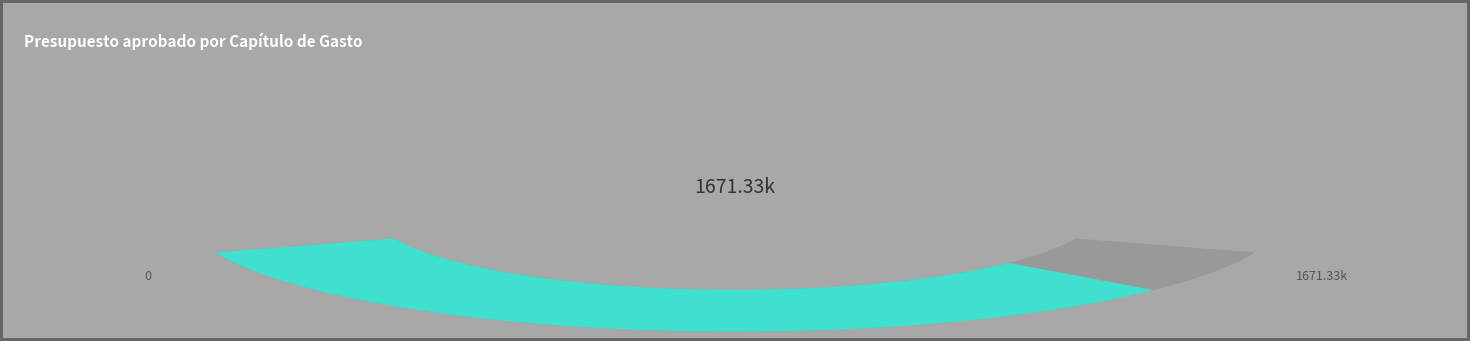

Does any single category account for the majority?

Yes